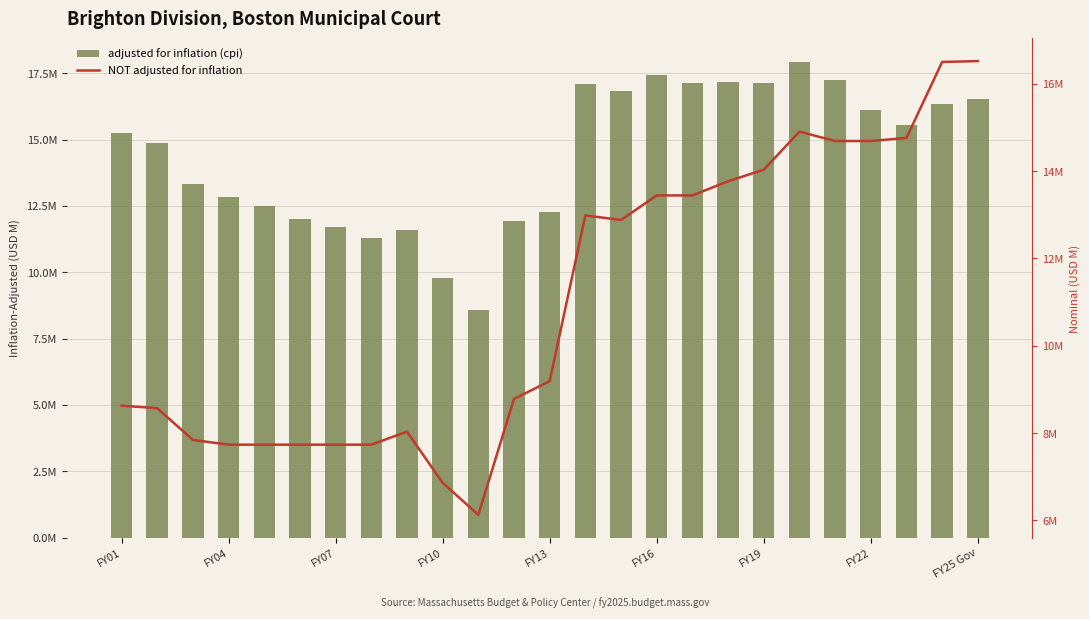

The adjusted for inflation (cpi) series shows 9.8 at 9. True or false?

True